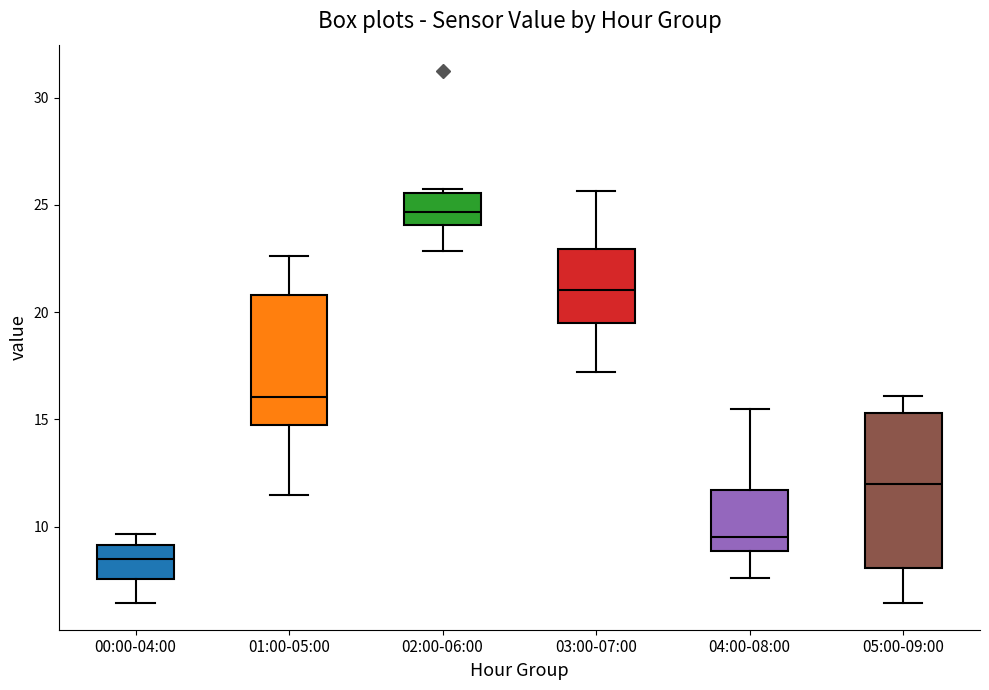

Which box is the tallest, from its lower edge to its upper edge?

05:00-09:00